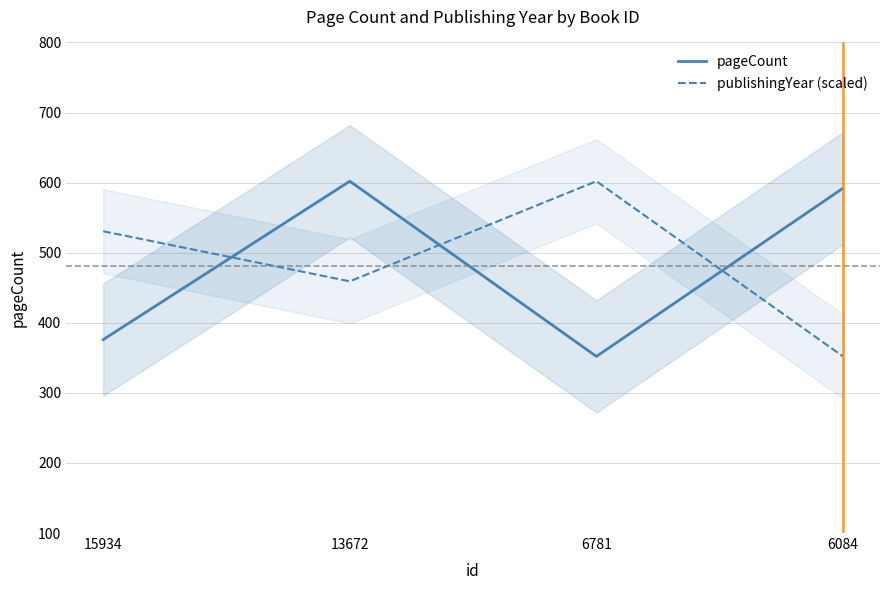

How many interior local peaks does the pageCount series have?

1